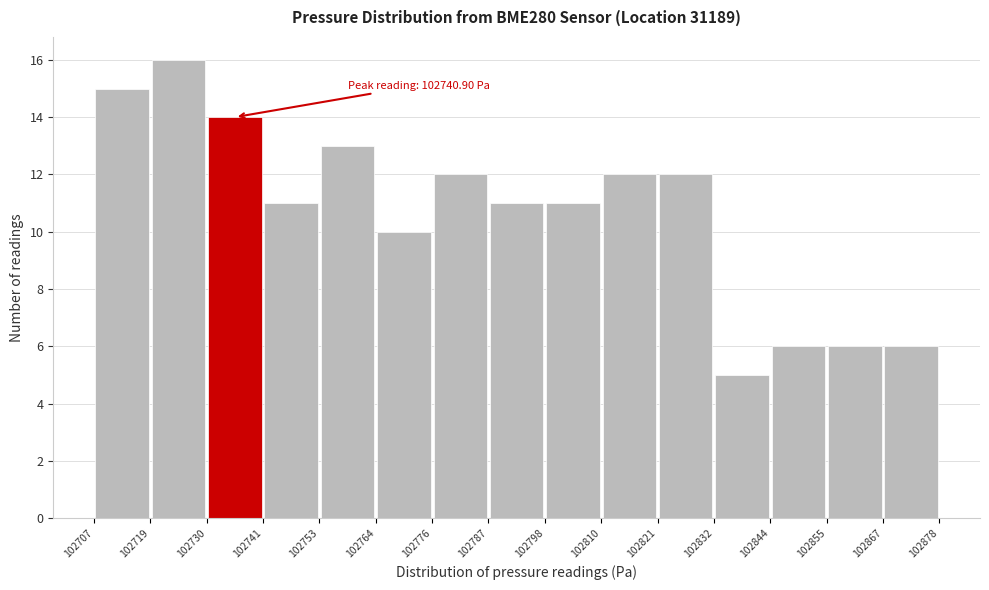

Over which range of the x-axis is the bar tallest?

102719 to 102730